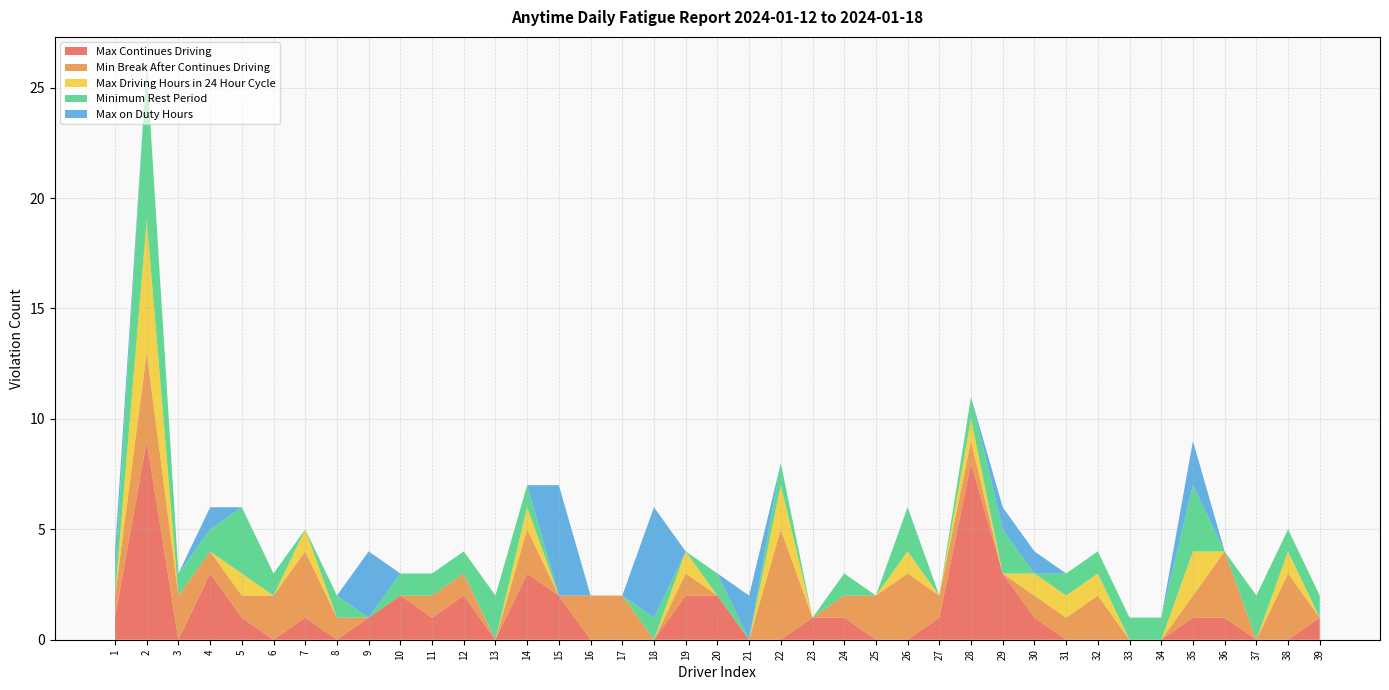

Reading left to right, transcribe all the data shown in this chart.

Max Continues Driving: 1=1	2=9	3=0	4=3	5=1	6=0	7=1	8=0	9=1	10=2	11=1	12=2	13=0	14=3	15=2	16=0	17=0	18=0	19=2	20=2	21=0	22=0	23=1	24=1	25=0	26=0	27=1	28=8	29=3	30=1	31=0	32=0	33=0	34=0	35=1	36=1	37=0	38=0	39=1
Min Break After Continues Driving: 1=1	2=4	3=2	4=1	5=1	6=2	7=3	8=1	9=0	10=0	11=1	12=1	13=0	14=2	15=0	16=2	17=2	18=0	19=1	20=0	21=0	22=5	23=0	24=1	25=2	26=3	27=1	28=1	29=0	30=1	31=1	32=2	33=0	34=0	35=1	36=3	37=0	38=3	39=0
Max Driving Hours in 24 Hour Cycle: 1=0	2=6	3=0	4=0	5=1	6=0	7=1	8=0	9=0	10=0	11=0	12=0	13=0	14=1	15=0	16=0	17=0	18=0	19=1	20=0	21=0	22=2	23=0	24=0	25=0	26=1	27=0	28=1	29=0	30=1	31=1	32=1	33=0	34=0	35=2	36=0	37=0	38=1	39=0
Minimum Rest Period: 1=1	2=7	3=1	4=1	5=3	6=1	7=0	8=1	9=0	10=1	11=1	12=1	13=2	14=1	15=0	16=0	17=0	18=1	19=0	20=1	21=0	22=1	23=0	24=1	25=0	26=2	27=0	28=1	29=2	30=0	31=1	32=1	33=1	34=1	35=3	36=0	37=2	38=1	39=1
Max on Duty Hours: 1=1	2=0	3=0	4=1	5=0	6=0	7=0	8=0	9=3	10=0	11=0	12=0	13=0	14=0	15=5	16=0	17=0	18=5	19=0	20=0	21=2	22=0	23=0	24=0	25=0	26=0	27=0	28=0	29=1	30=1	31=0	32=0	33=0	34=0	35=2	36=0	37=0	38=0	39=0